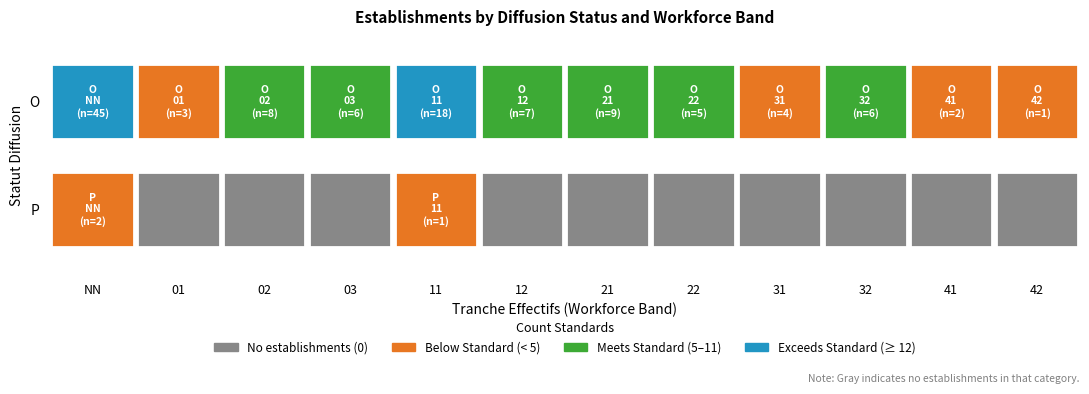

What is the sum of all values?

117